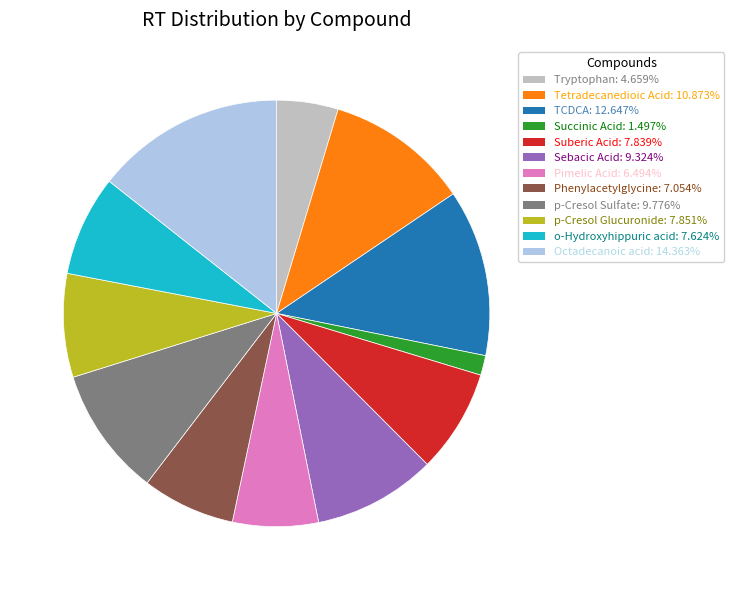

Between Tetradecanedioic Acid and Sebacic Acid, which is larger?

Tetradecanedioic Acid